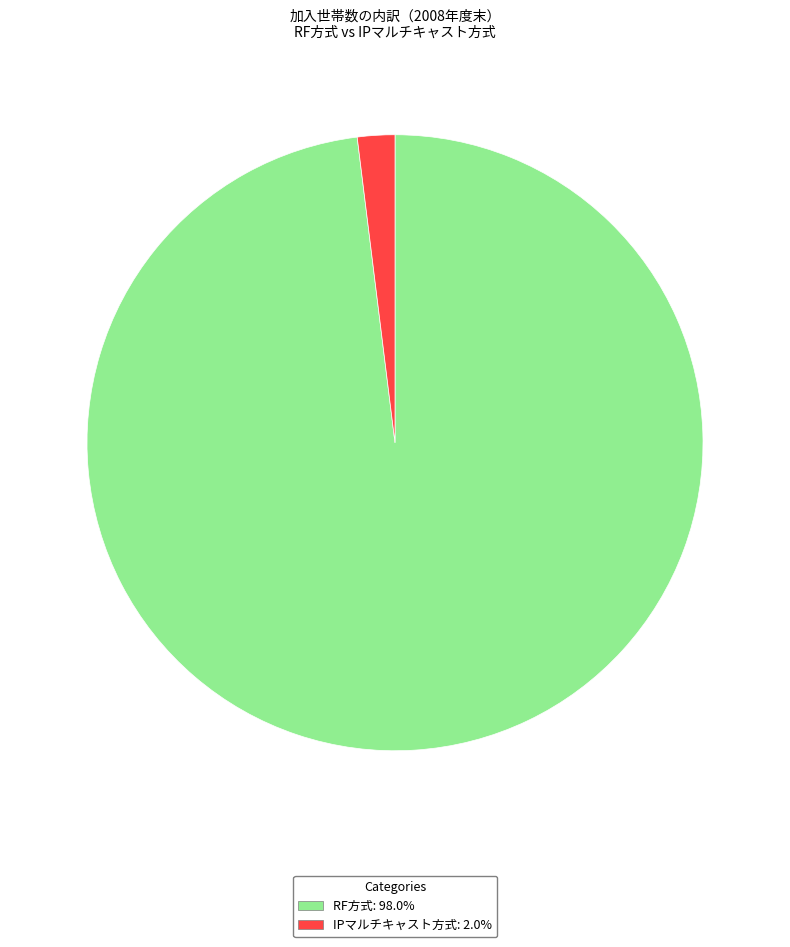

Do IPマルチキャスト方式 and RF方式 together represent more than half of the pie?

Yes